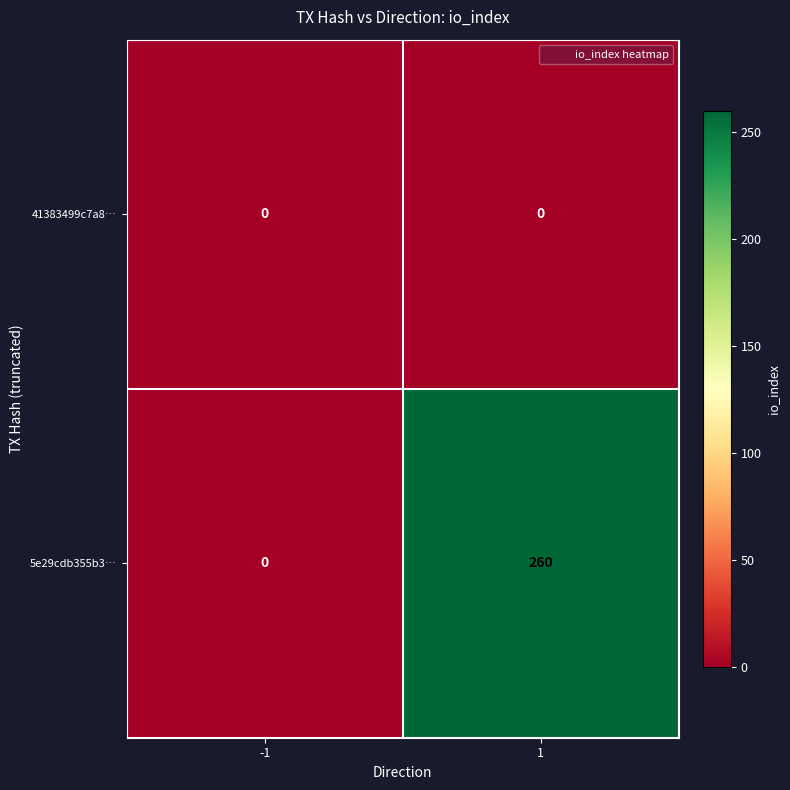

What is the difference between the 5e29cdb355b3… values at -1 and 1?

260